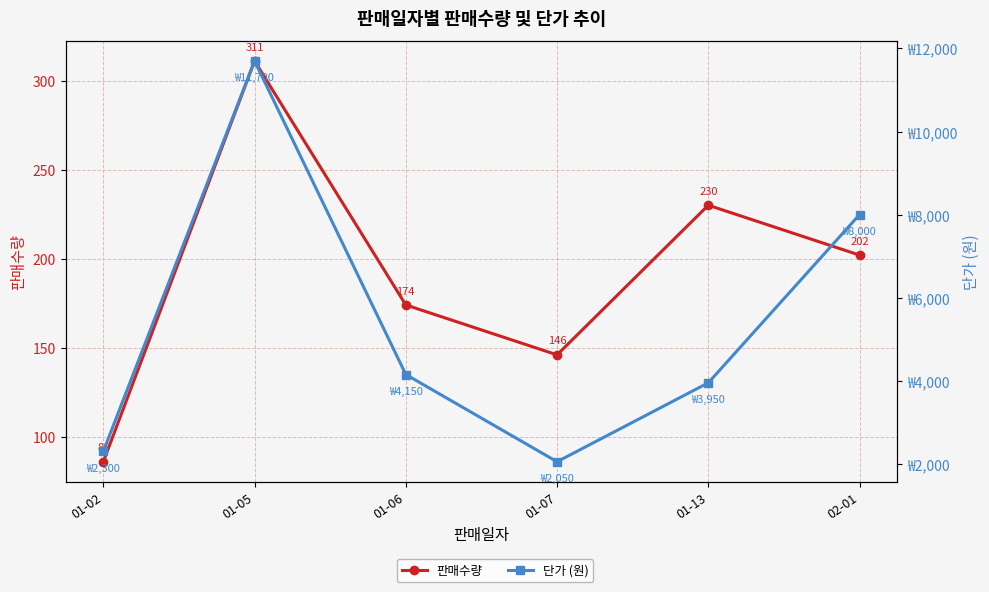

How many interior local peaks does the 판매수량 series have?

2